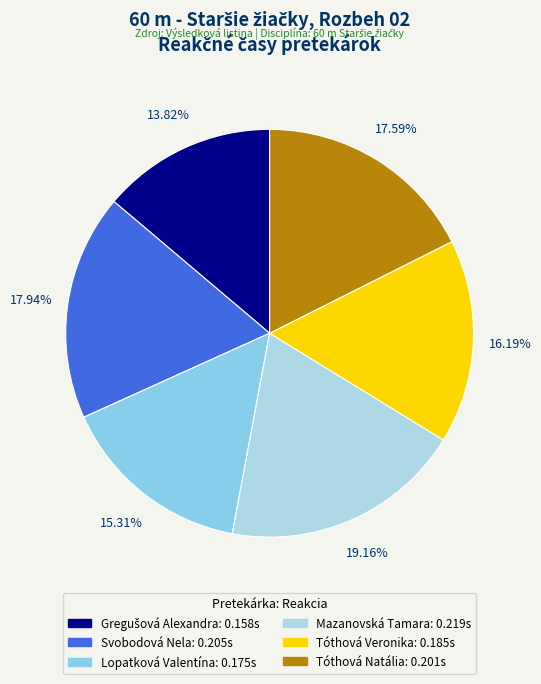

Does Tóthová Veronika represent more than half of the total?

No